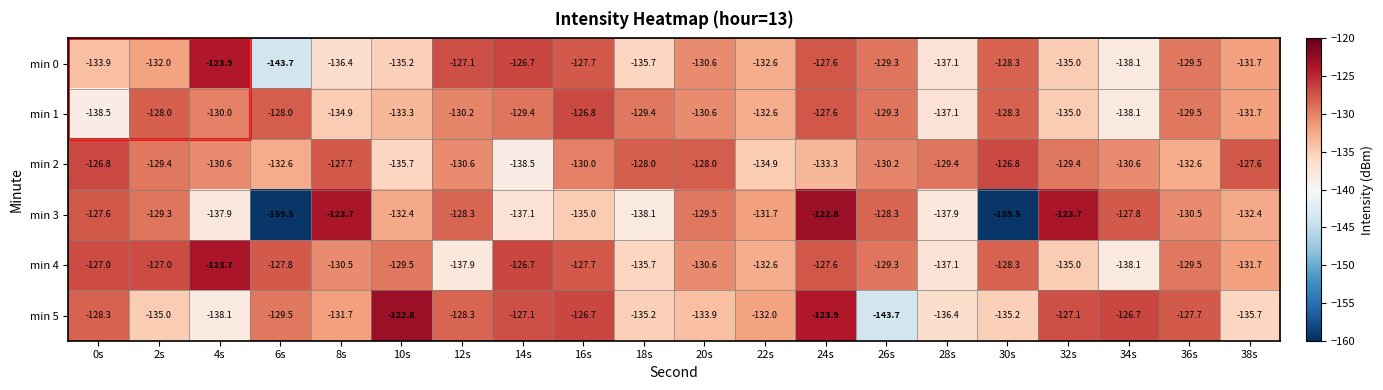

Between 16s and 28s, which series saw the biggest shift?

min 1